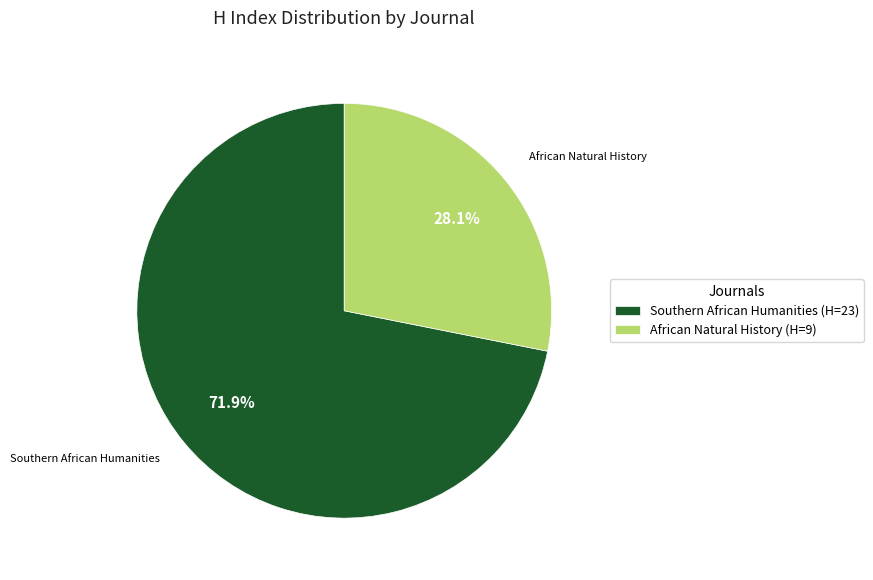

Does African Natural History account for over 50% of the chart?

No